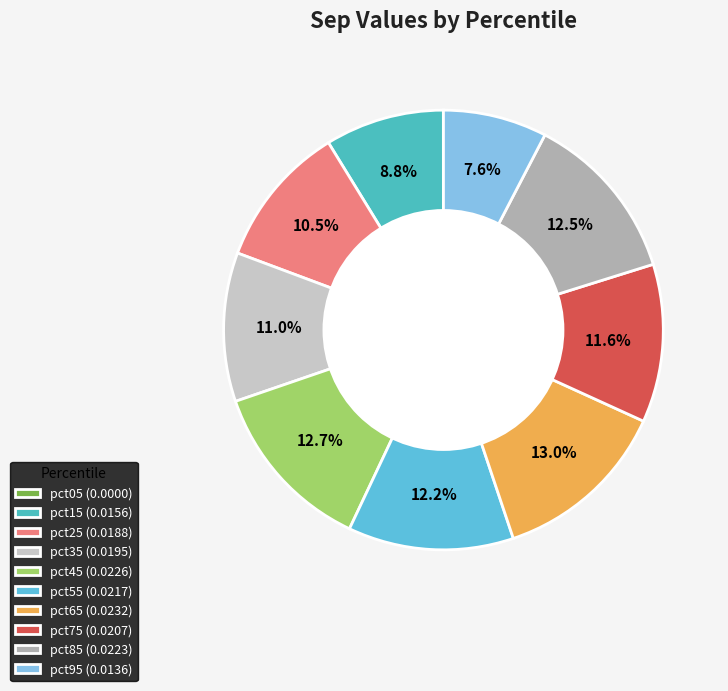

The pct05 slice represents 0% of the pie. True or false?

True